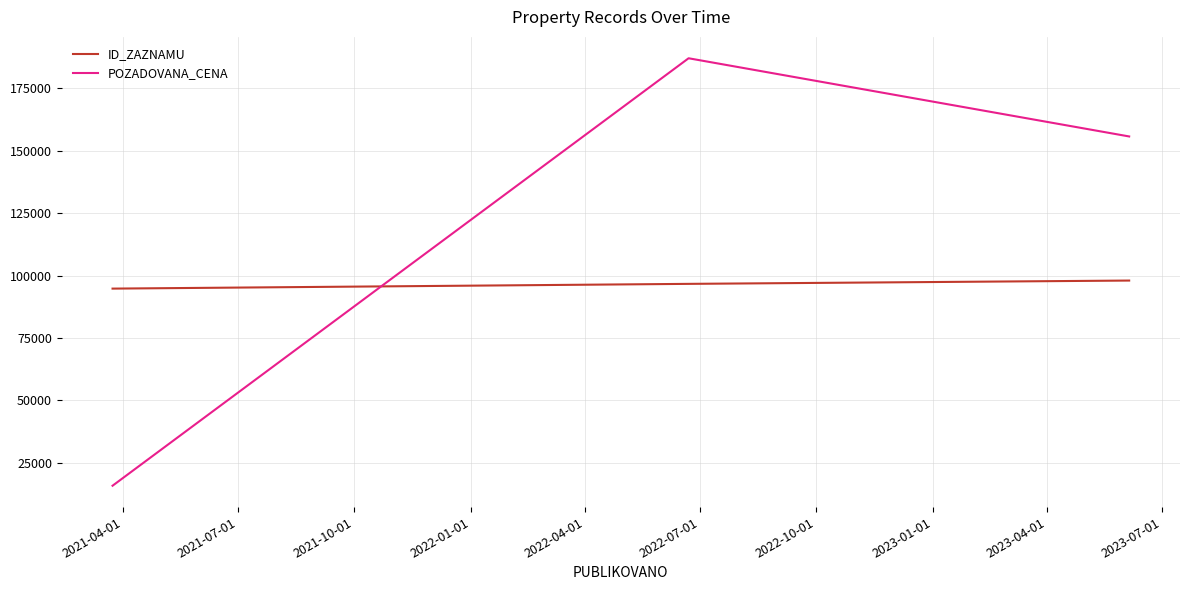

Reading left to right, what are all the values shown in this chart?

ID_ZAZNAMU: 94766	96667	97993
POZADOVANA_CENA: 15792	187060	155730